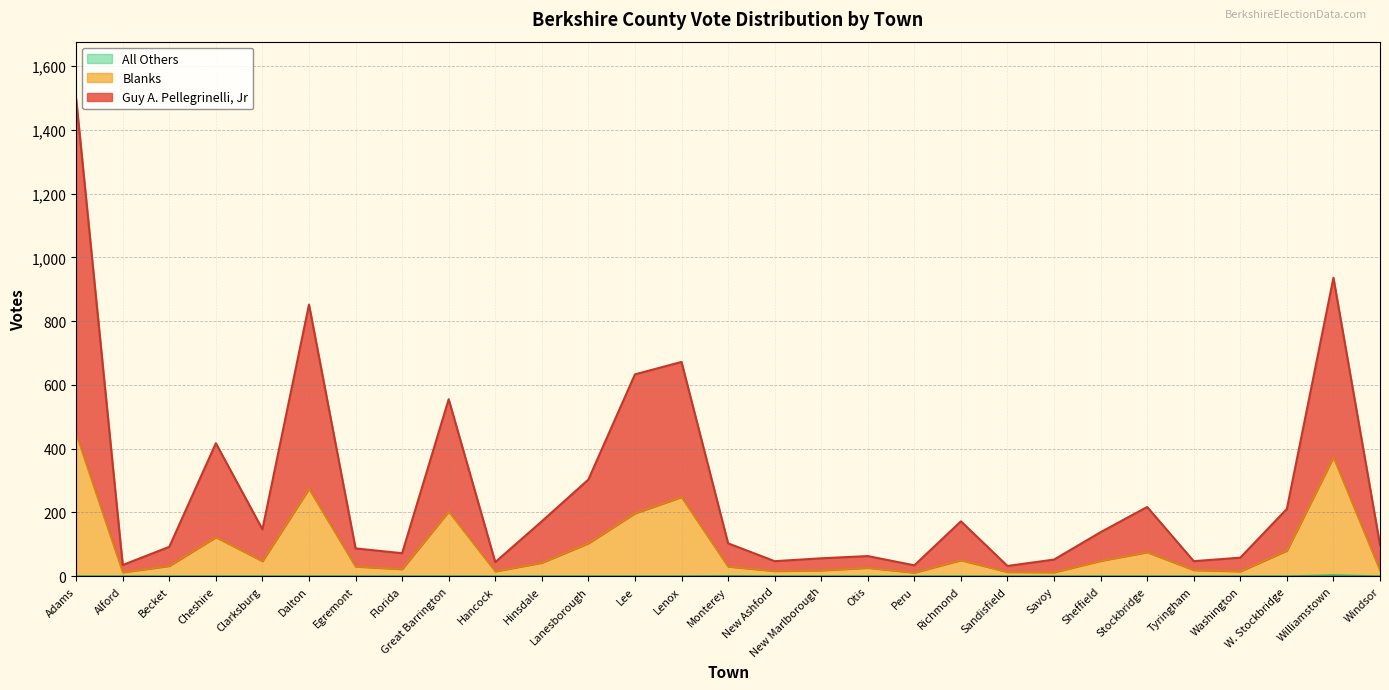

Count the number of categories in the chart.

29